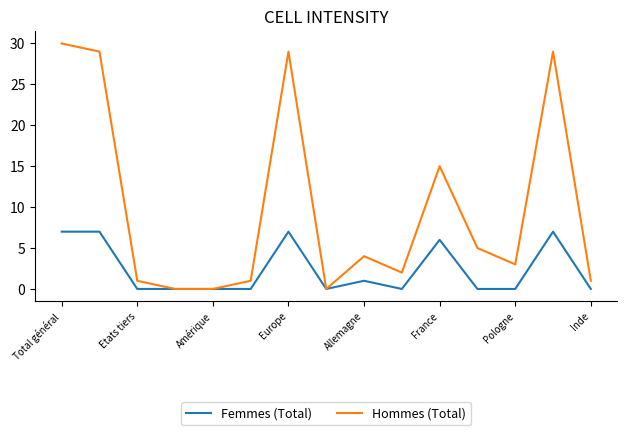

Which series has the largest total across all categories?

Hommes (Total)